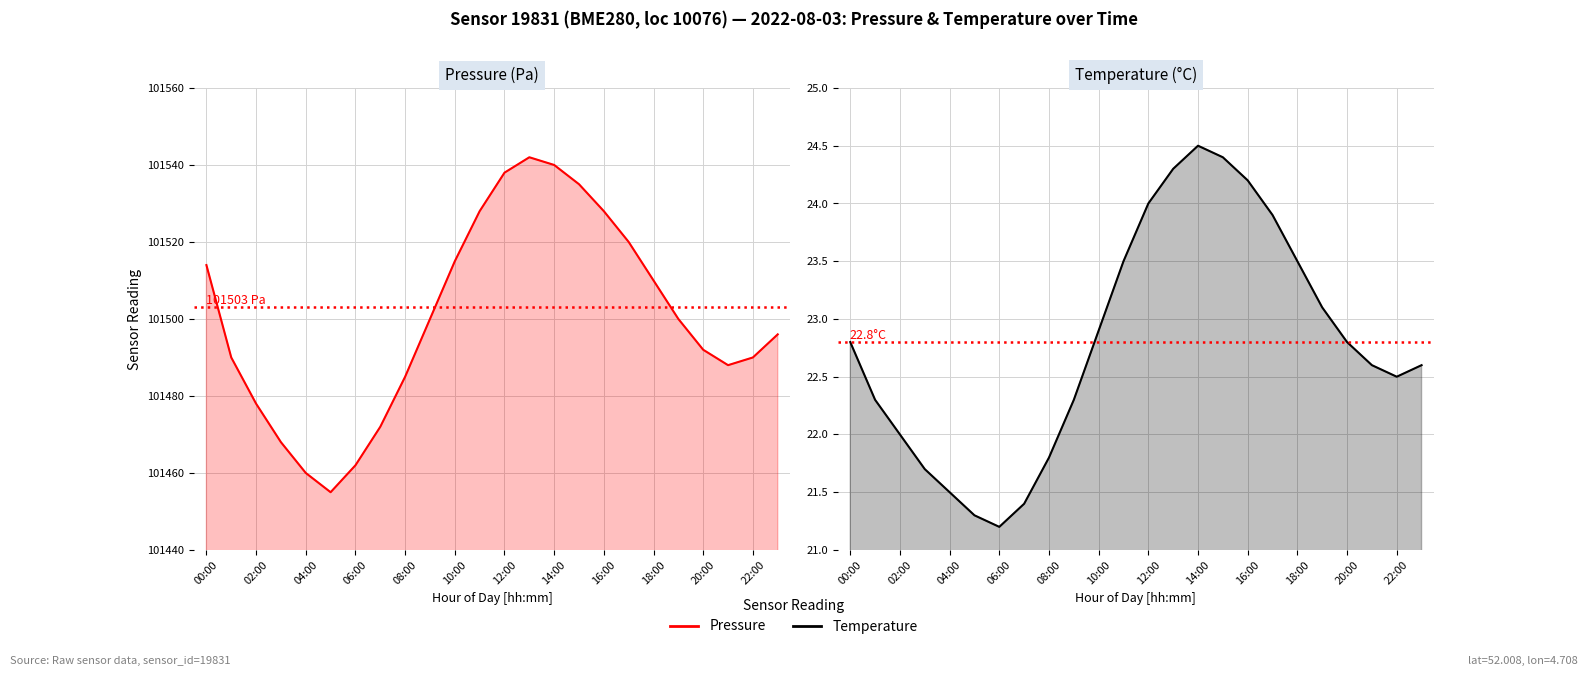

What is the average value of the Pressure (Pa) series?

101500.2